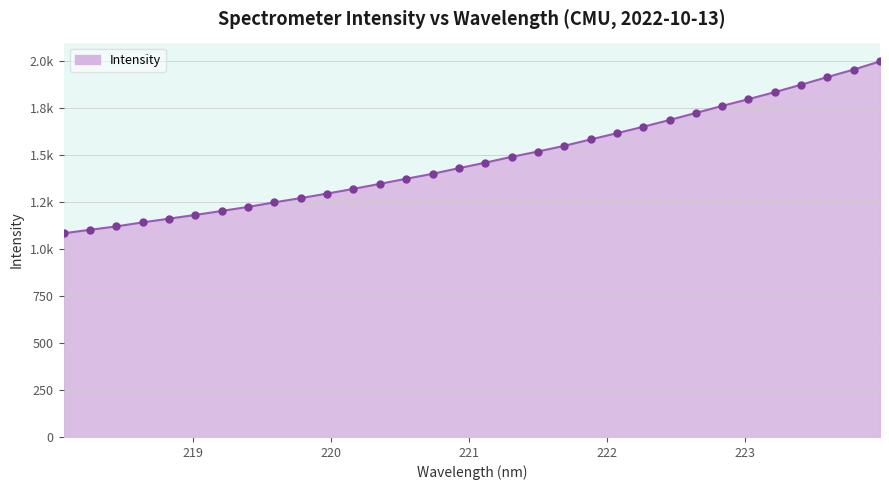

Does the chart have visible grid lines?

Yes